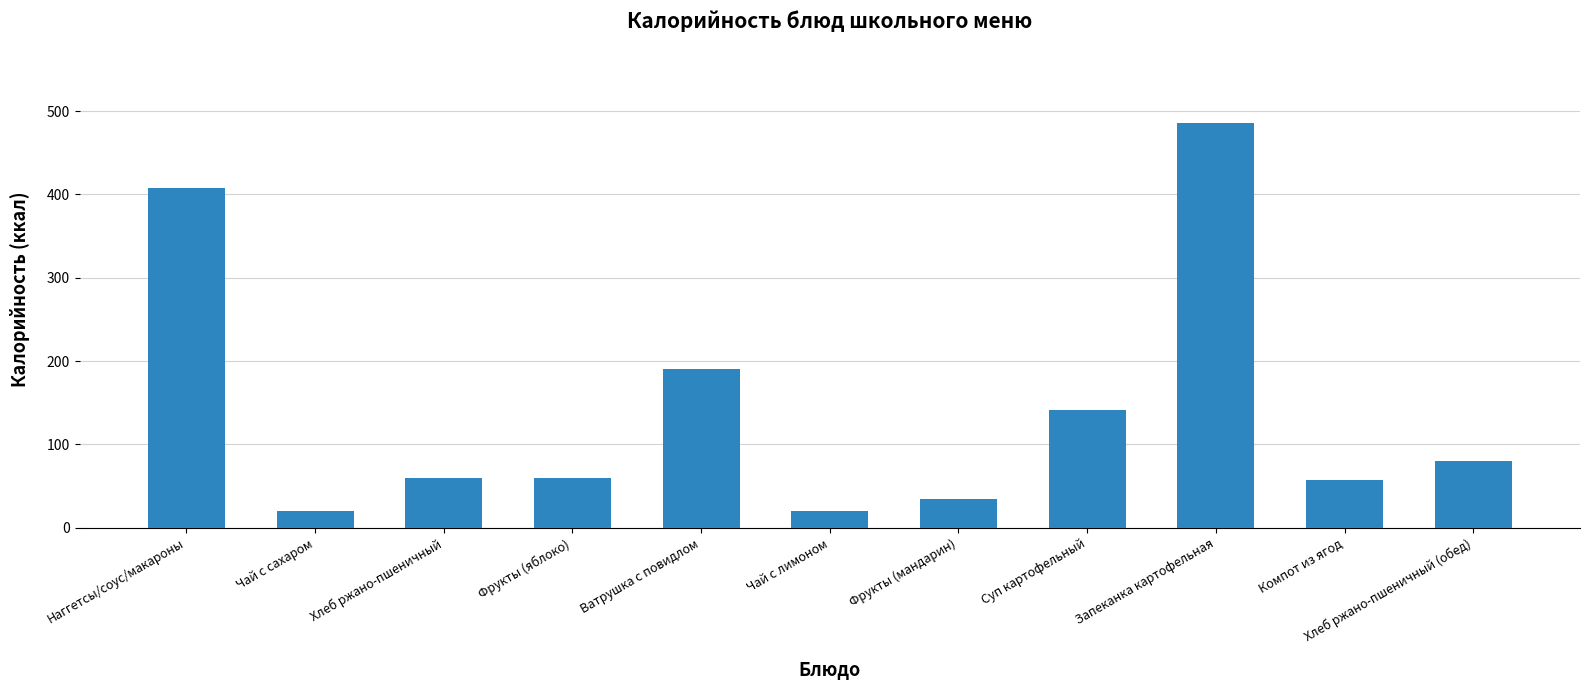

What is the label of the 4th bar from the left?

Фрукты (яблоко)